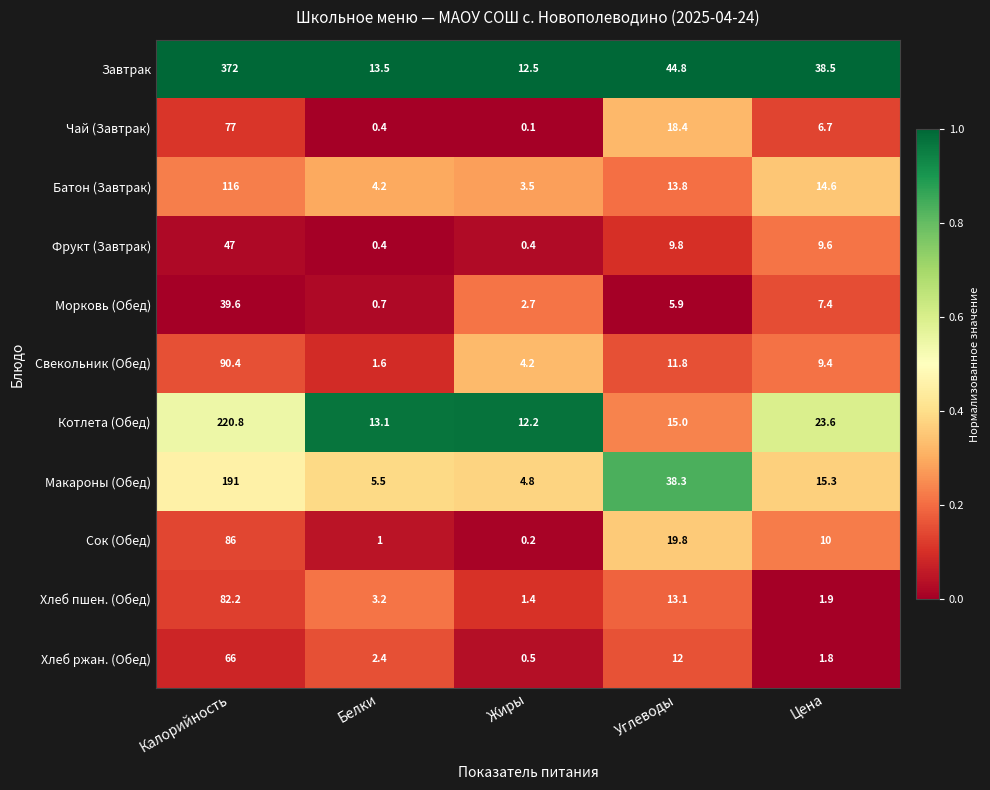

Which series has the largest total across all categories?

Завтрак